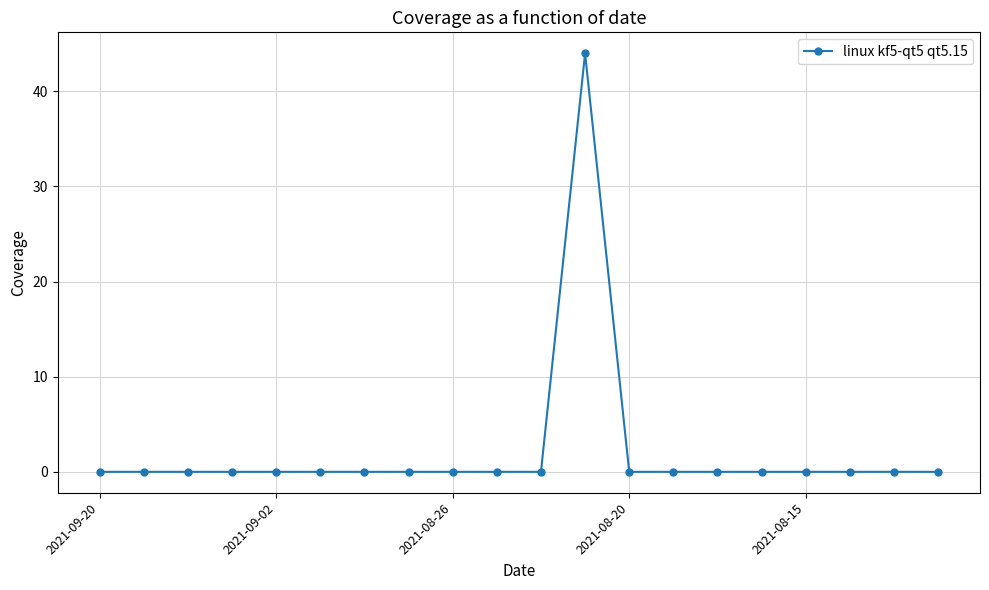

What is the difference between the maximum and minimum values?

44